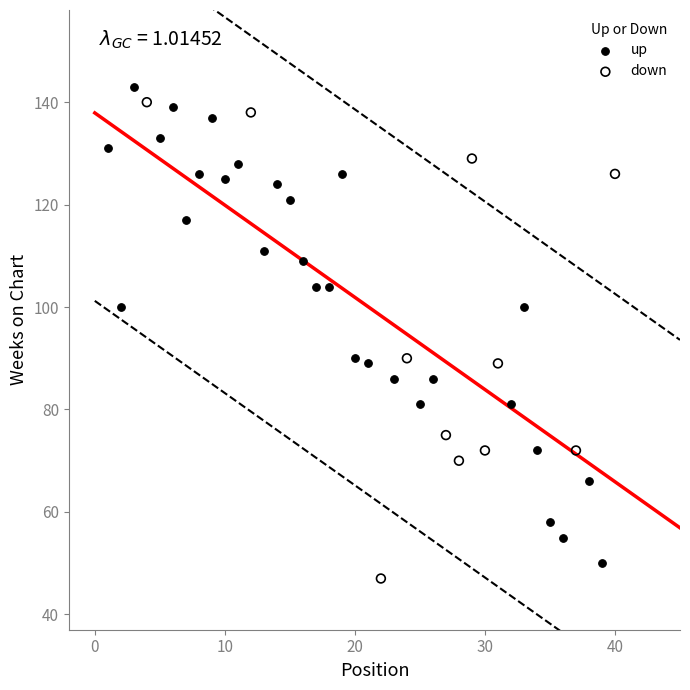

Which series reaches the minimum Y coordinate?

down